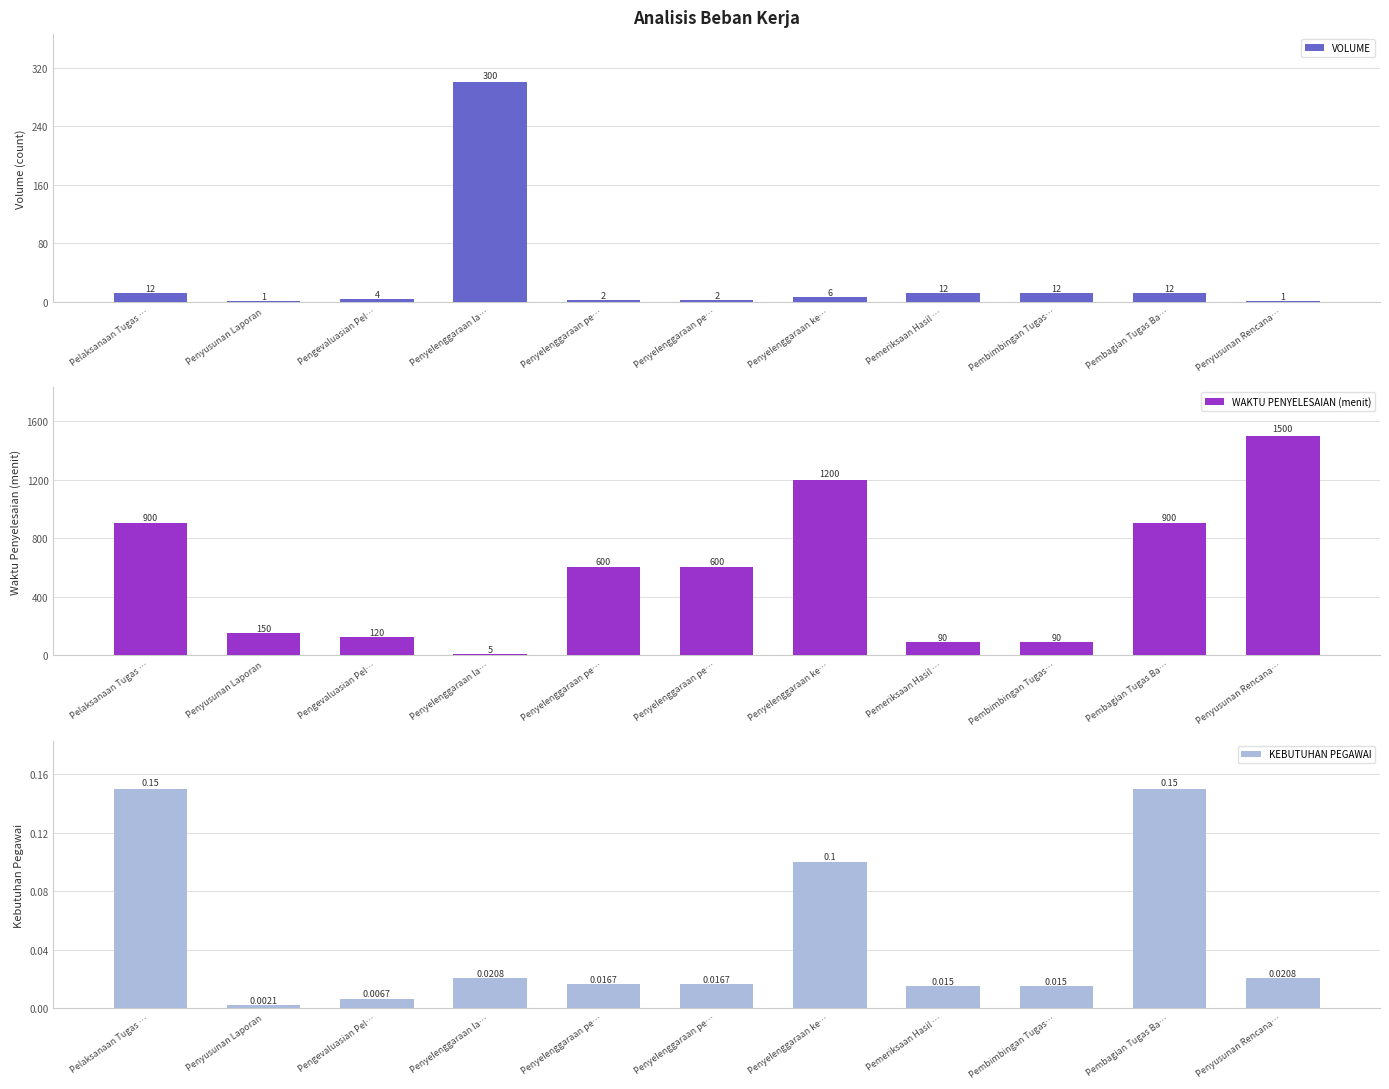

What are all the series names shown in the legend?

VOLUME, WAKTU PENYELESAIAN (menit), KEBUTUHAN PEGAWAI